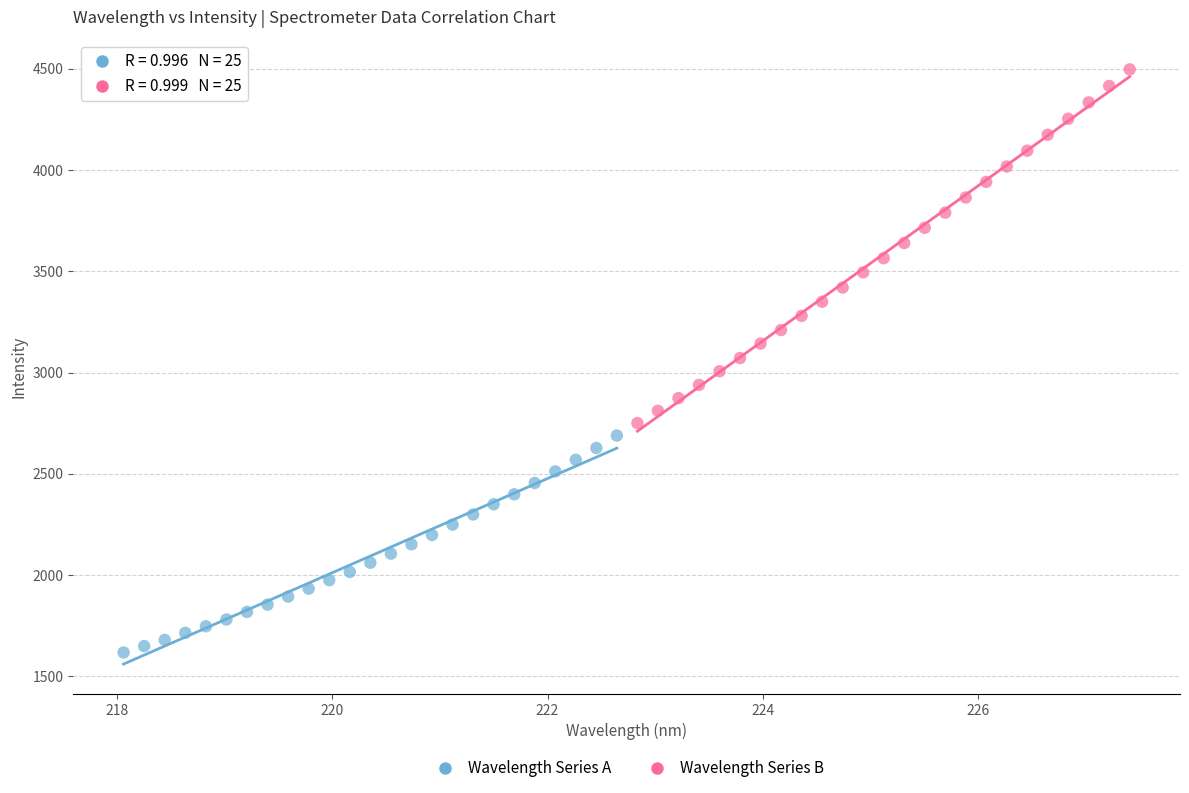

Which series has the widest spread of Y values?

Wavelength Series B